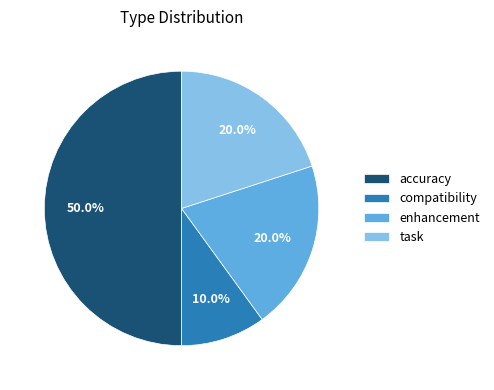

To the nearest percent, what portion does task represent?

20%